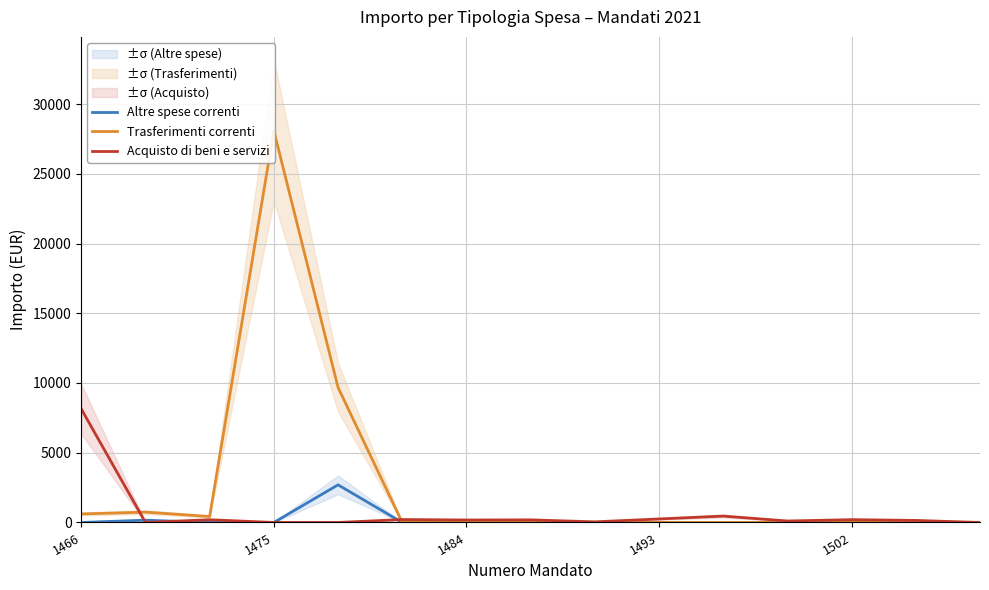

List the series in order of their peak value, highest first.

Trasferimenti correnti, Acquisto di beni e servizi, Altre spese correnti